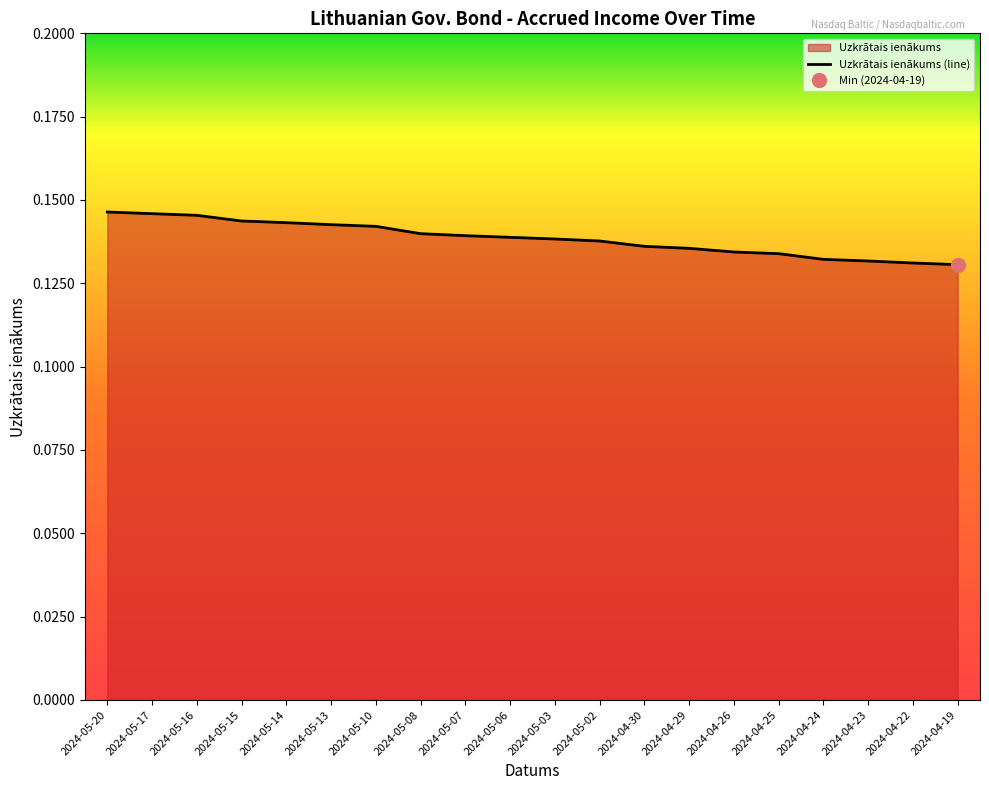

How many lines are shown in the chart?

1